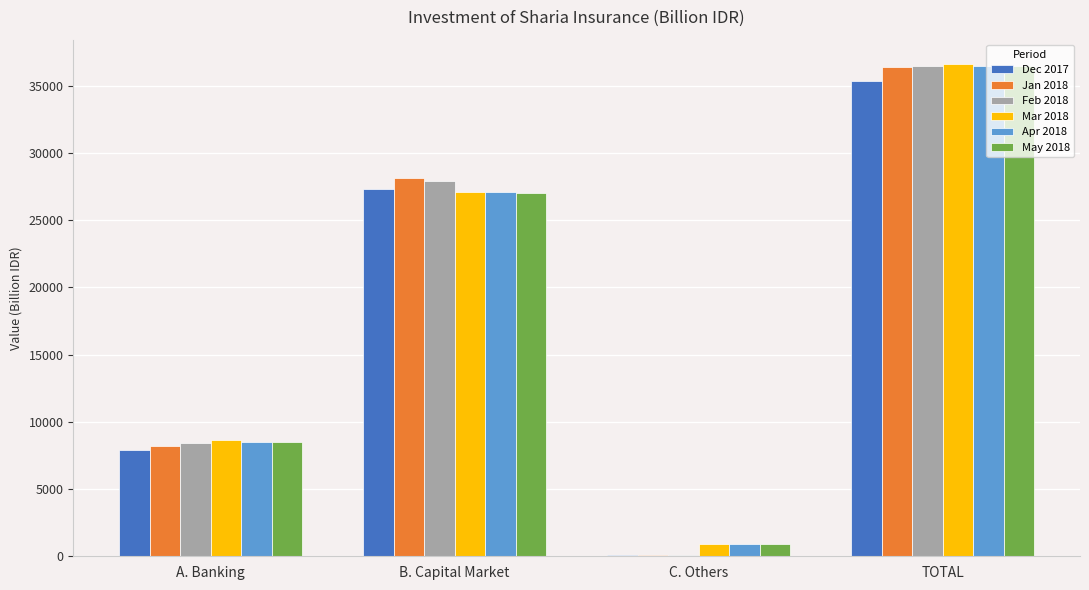

What is the total value across all series at B. Capital Market?

164545.6